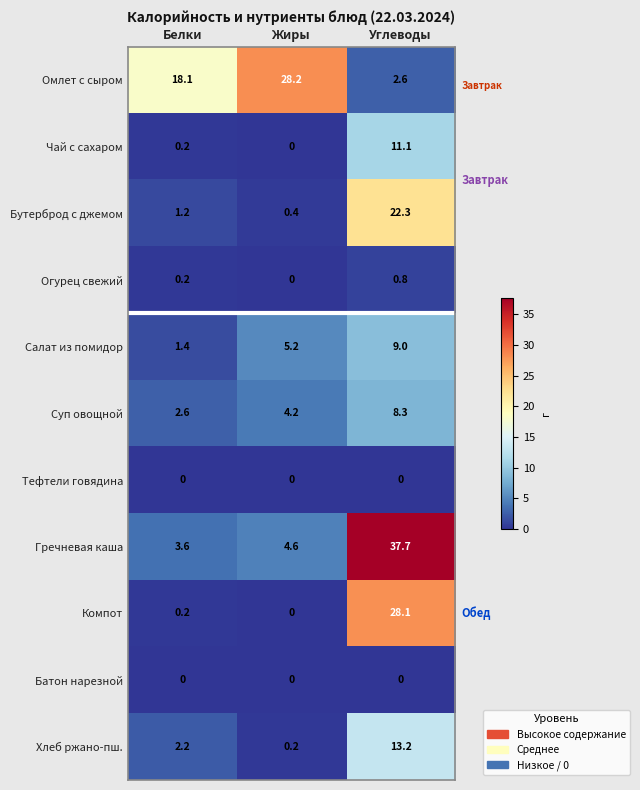

Which series has the largest range (max minus min)?

Гречневая каша